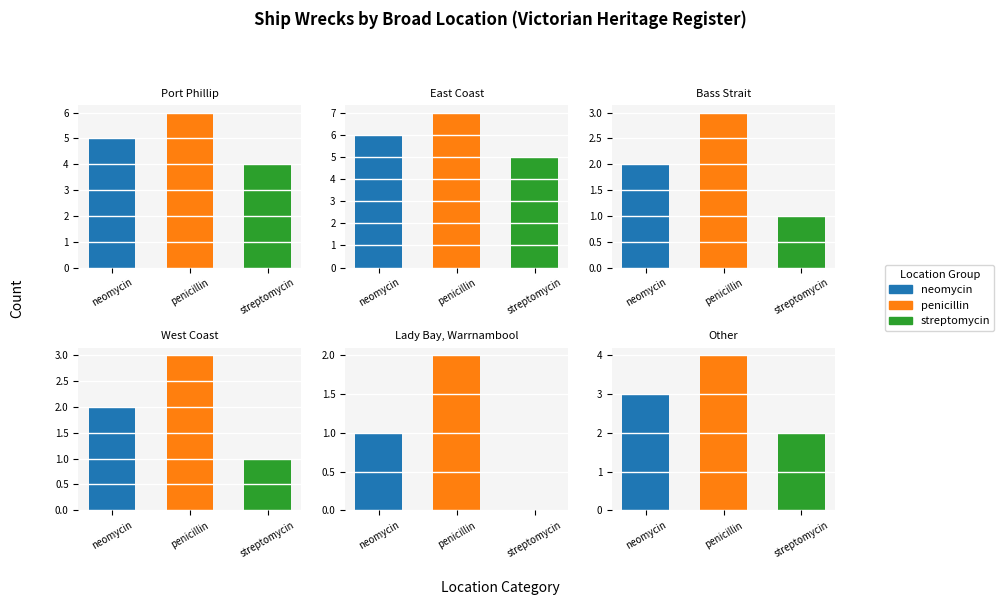

Does the chart contain any negative values?

No